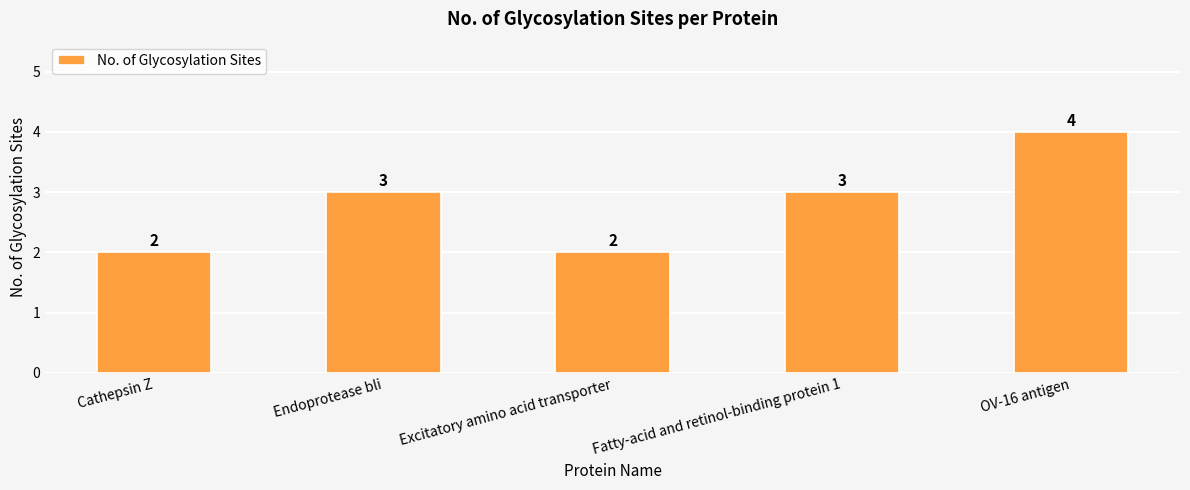

Reading left to right, list all the values displayed in this chart.

Cathepsin Z=2	Endoprotease bli=3	Excitatory amino acid transporter=2	Fatty-acid and retinol-binding protein 1=3	OV-16 antigen=4